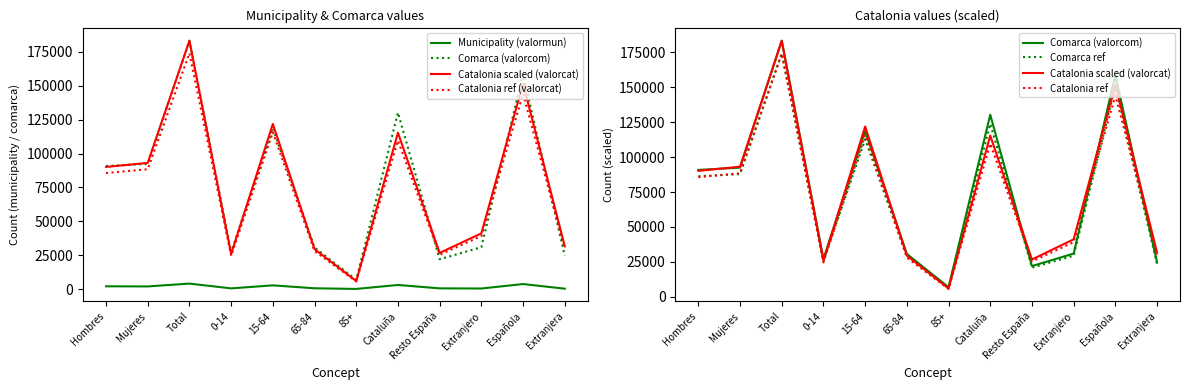

Is the value of Comarca (valorcom) at 85+ greater than the value of Municipality (valormun) at Extranjera?

Yes